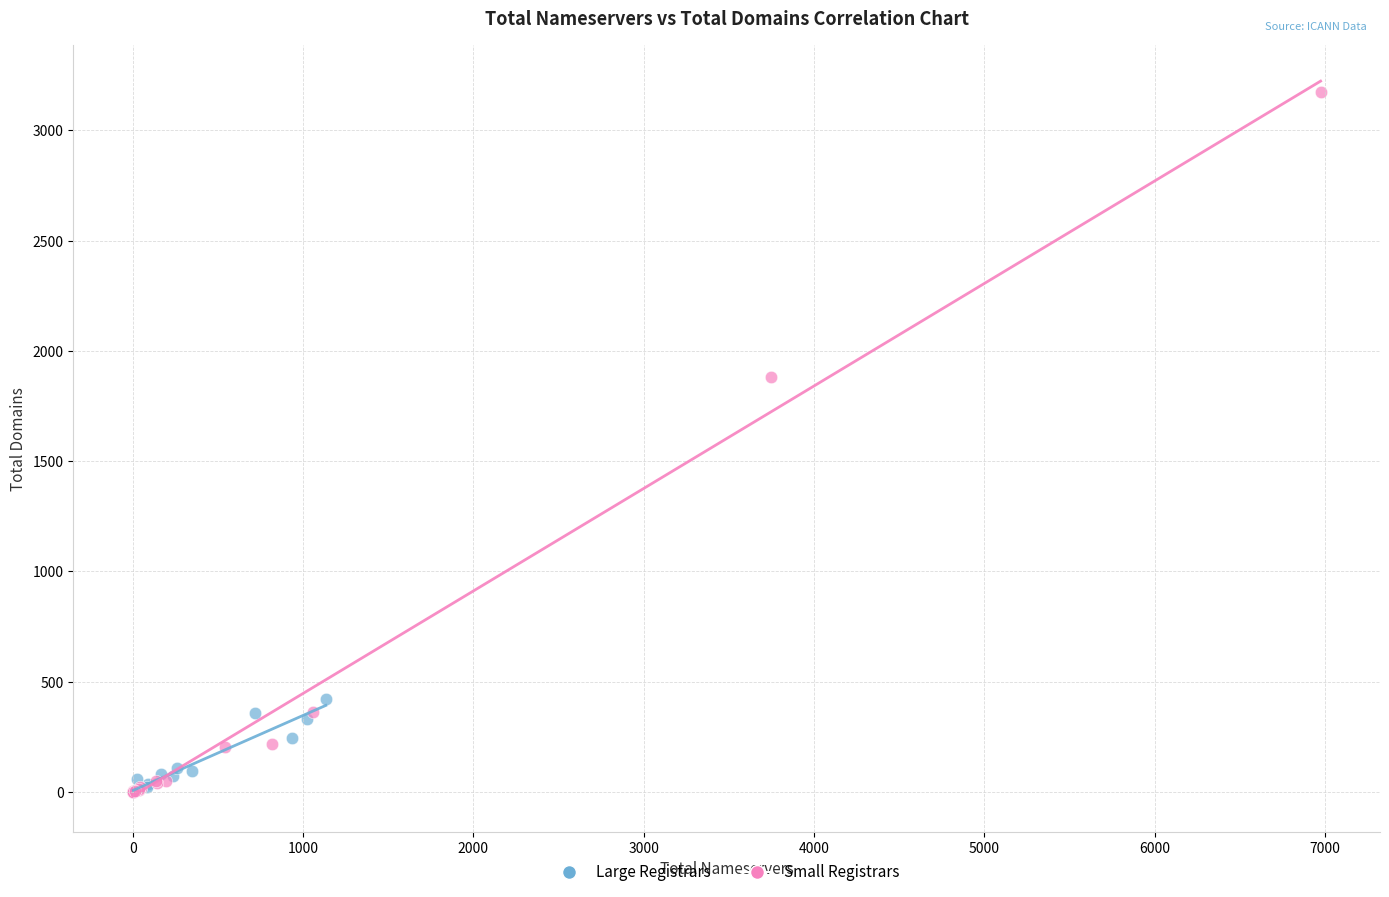

Which series reaches the maximum Y coordinate?

Small Registrars